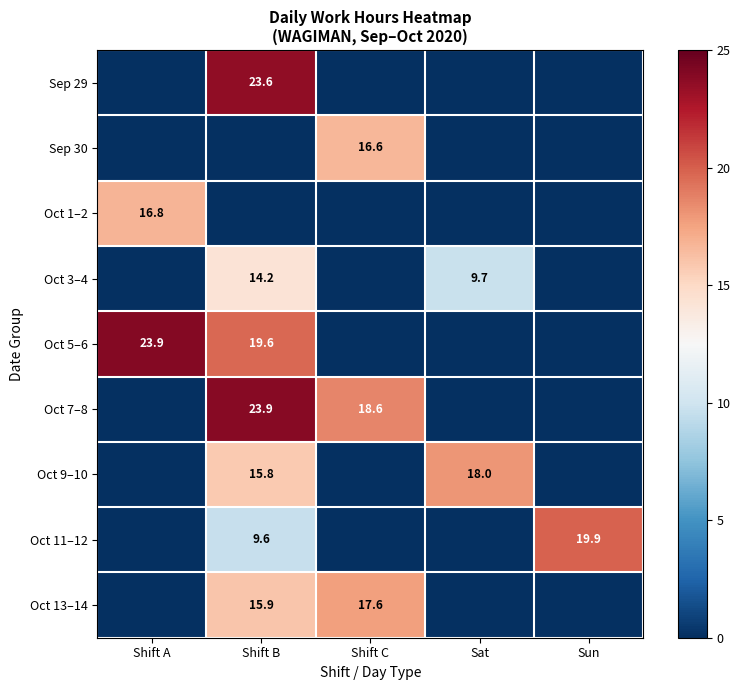

The Oct 11–12 series shows 5.4 at Shift B. True or false?

False